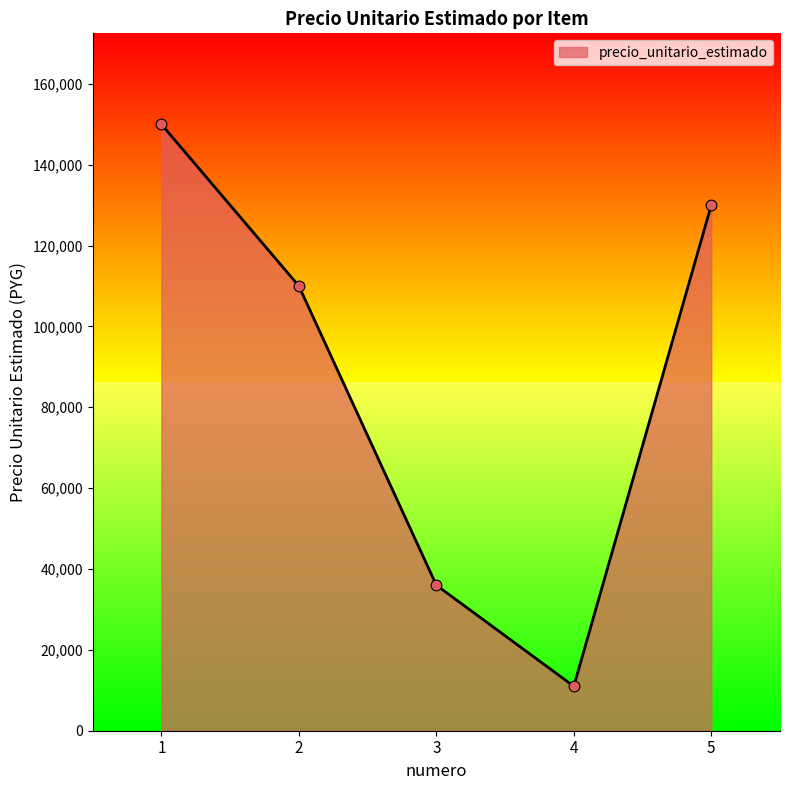

Which has a higher value, 3 or 1?

1